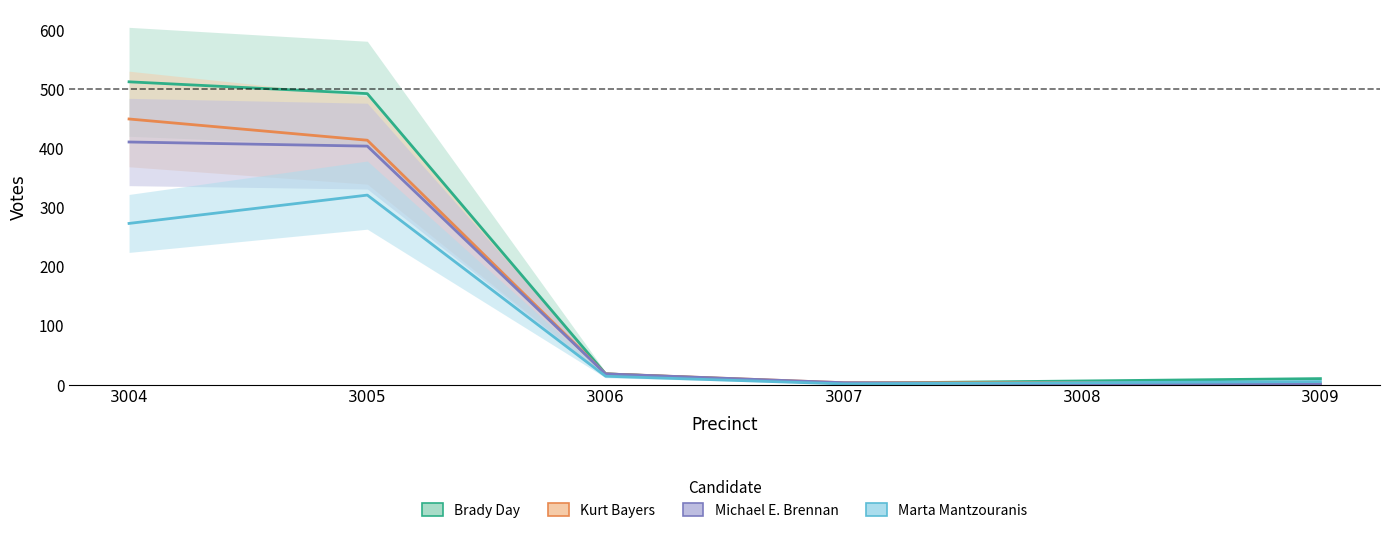

True or false: Marta Mantzouranis and Kurt Bayers intersect in this chart.

False